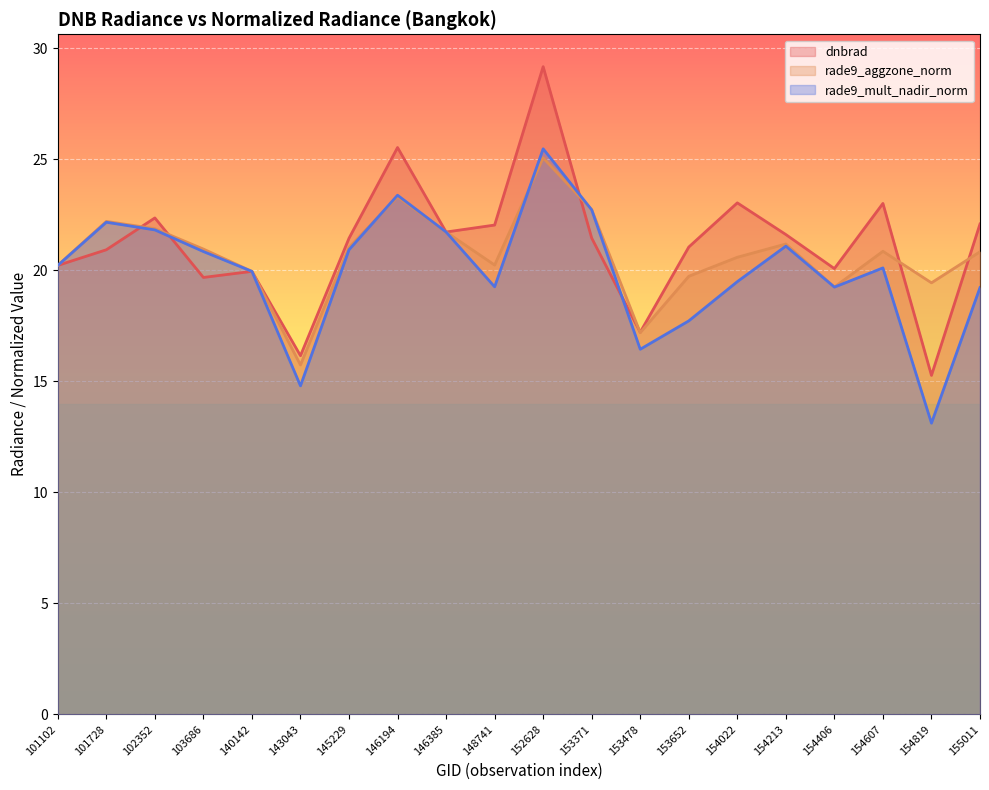

What is the sum of all rade9_mult_nadir_norm values?

399.8